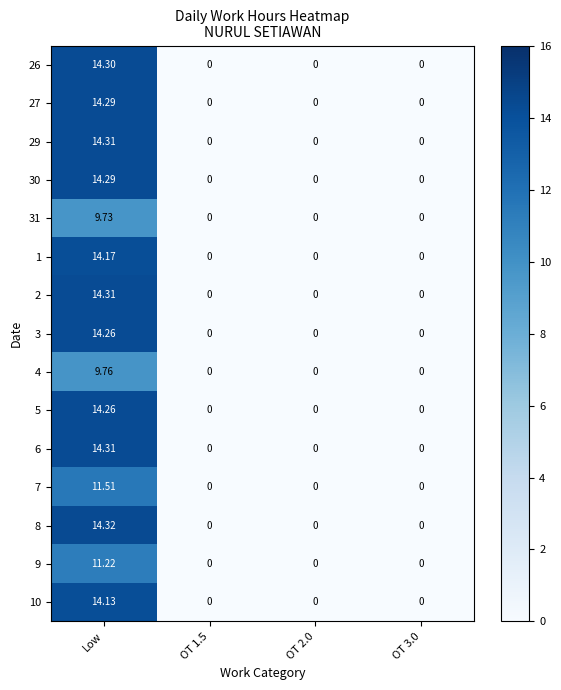

Which category has the highest value across all series?

Low